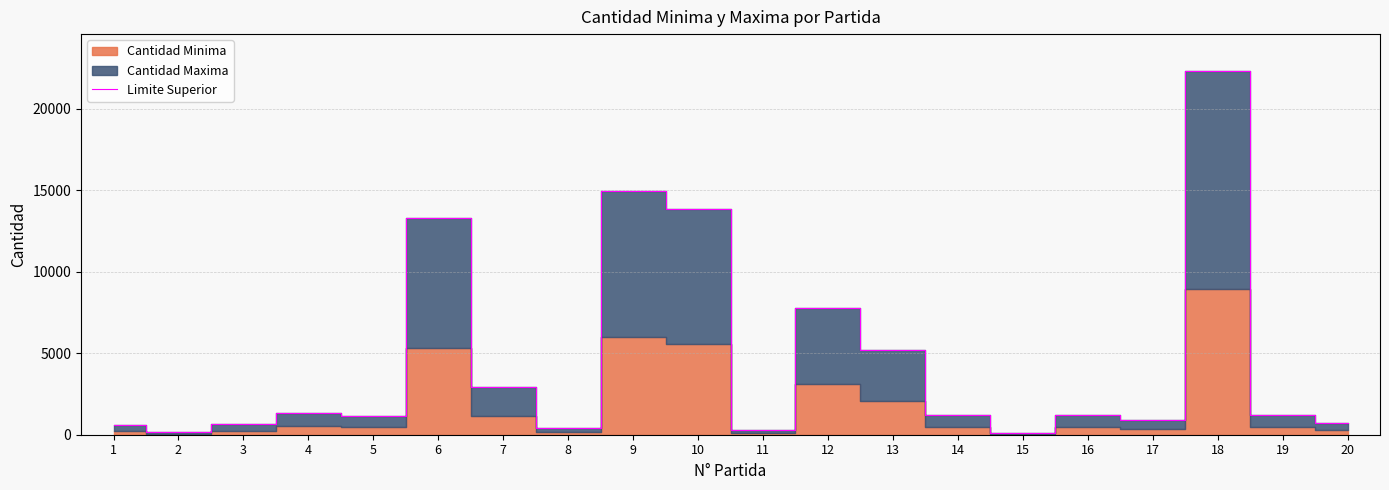

Rank the categories by value from highest to lowest.

18, 9, 10, 6, 12, 13, 7, 4, 14, 19, 16, 5, 17, 20, 3, 1, 8, 11, 2, 15